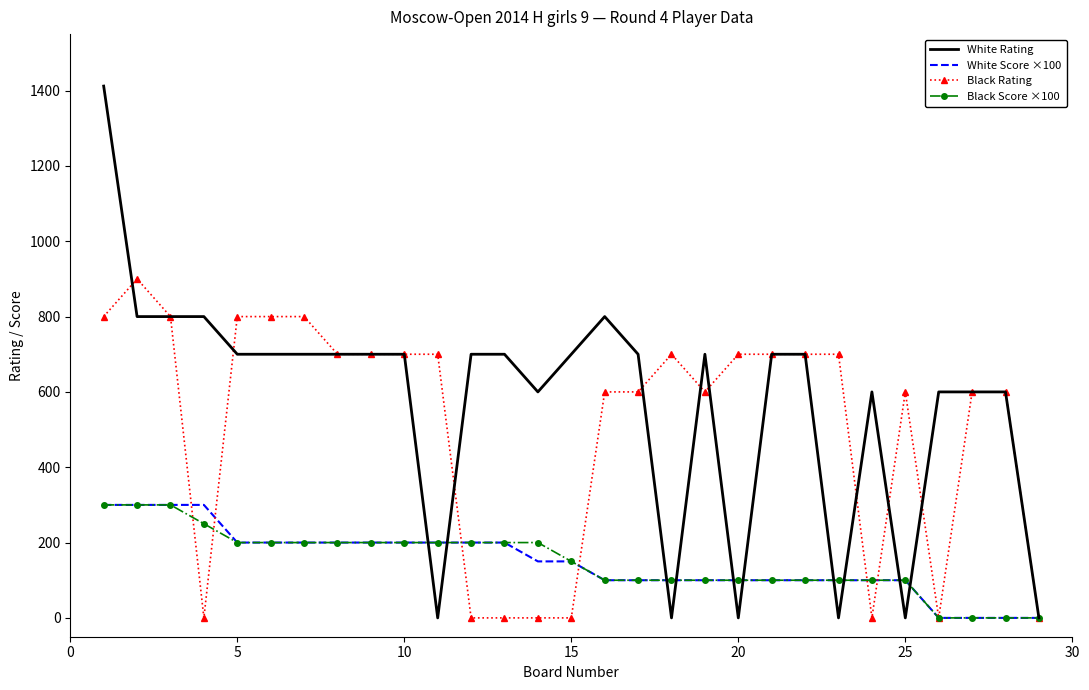

Which series has the widest spread of values?

White Rating